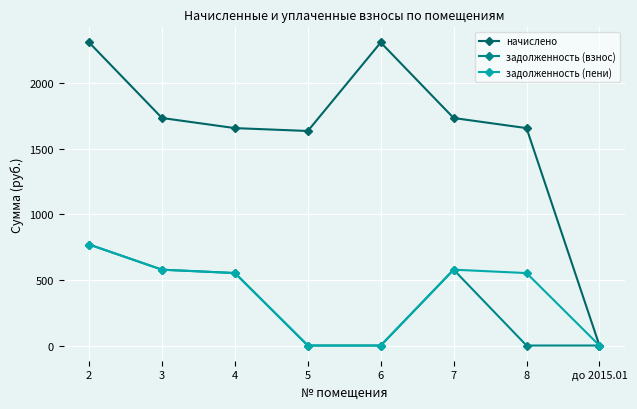

Where is the first local maximum for начислено?

6